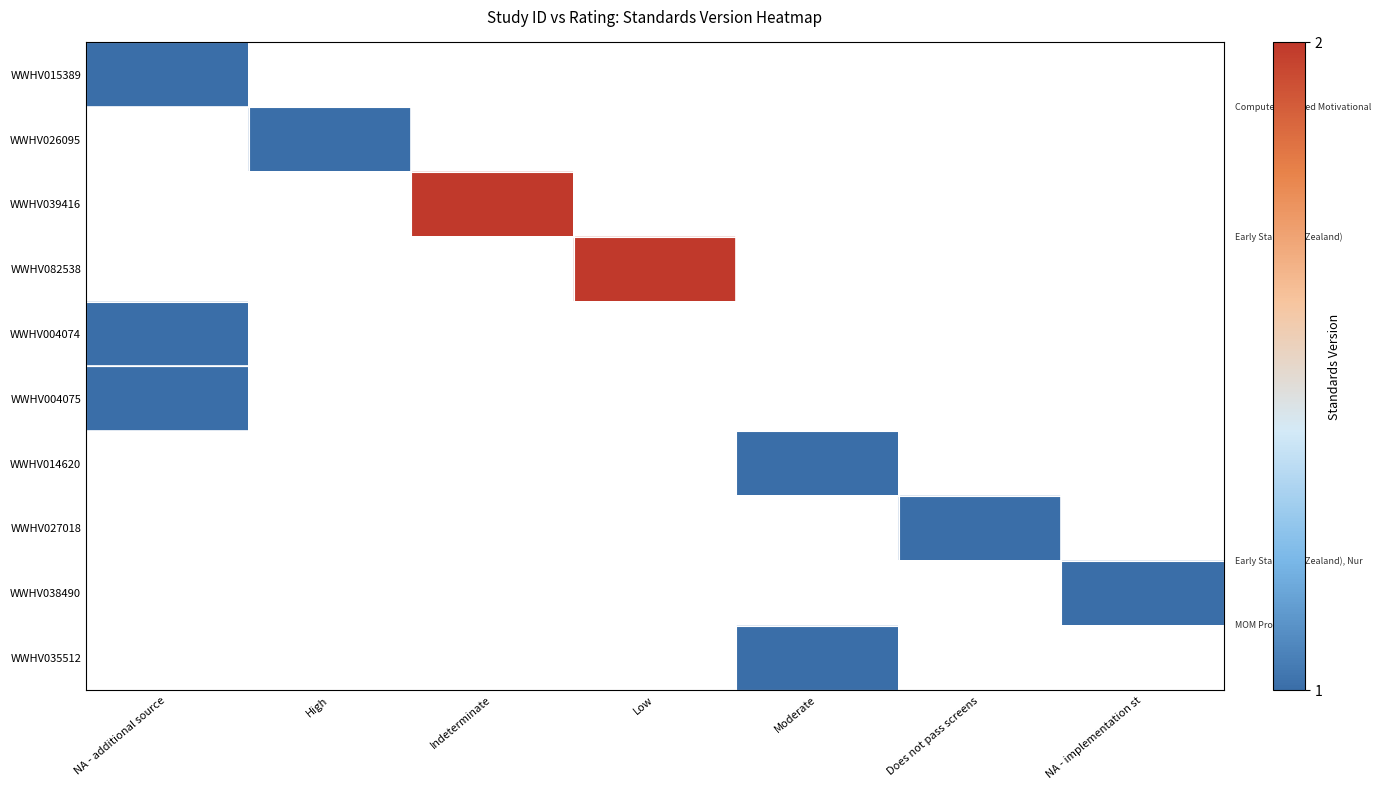

The value of WWHV026095 at High is 1.0. True or false?

True